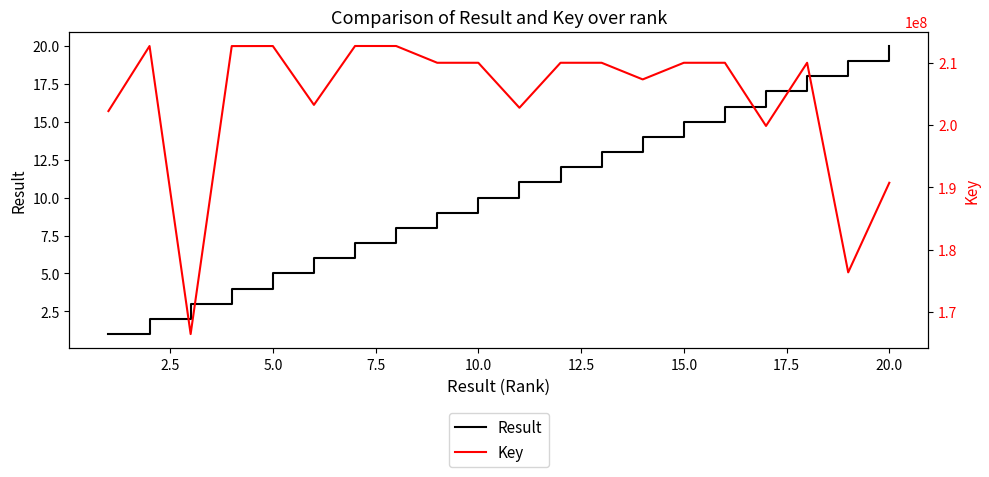

The value of Result at 5.0 is 5. True or false?

True